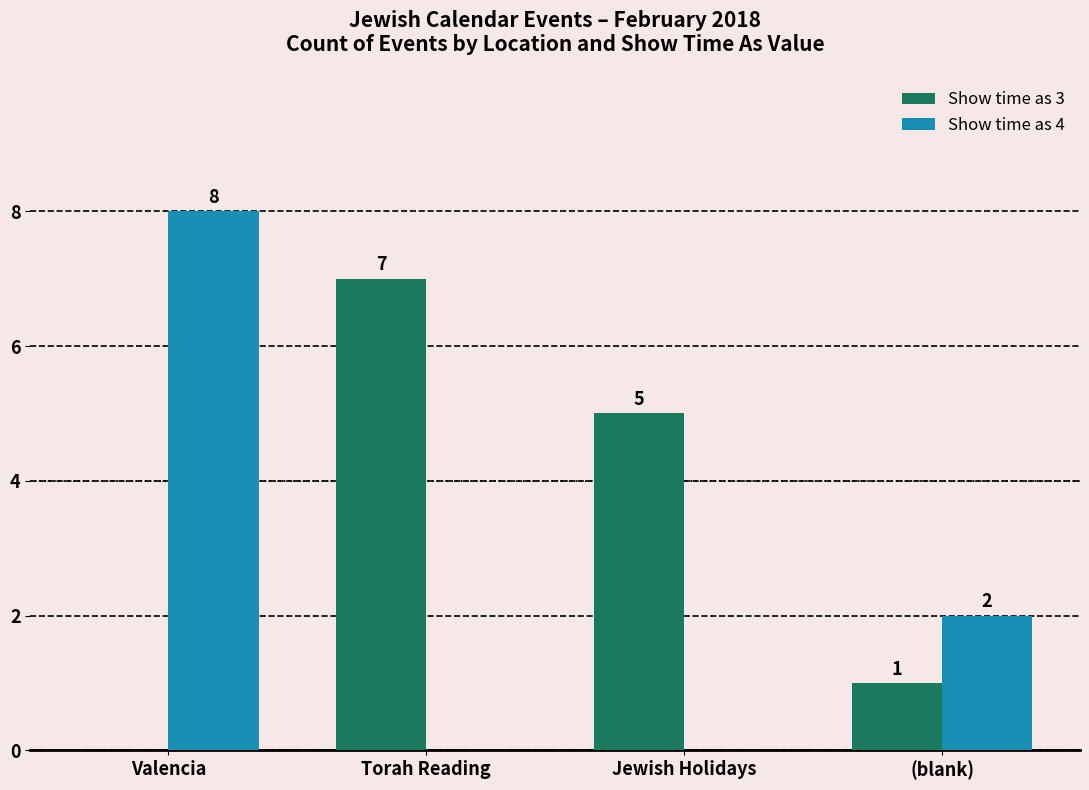

What value does the Show time as 4 series have at Valencia?

8